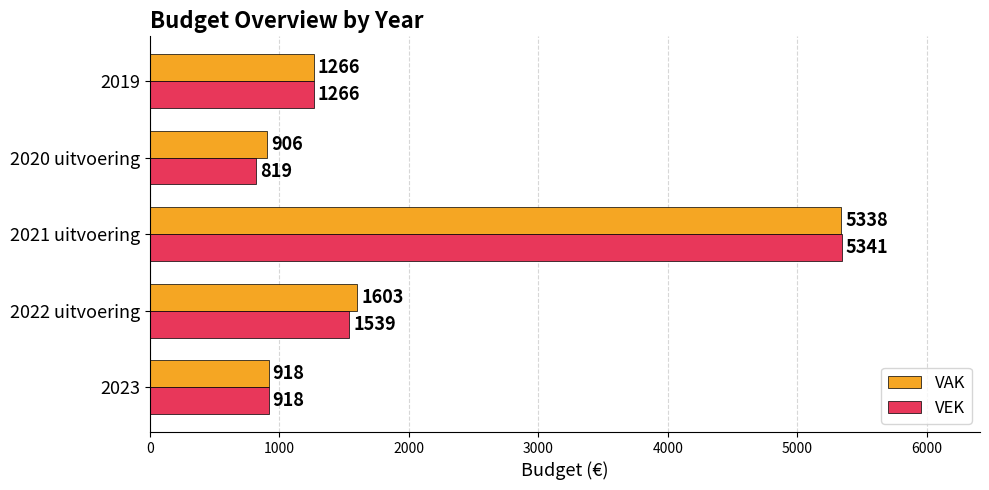

Which label corresponds to the smallest value in the chart?

2020 uitvoering